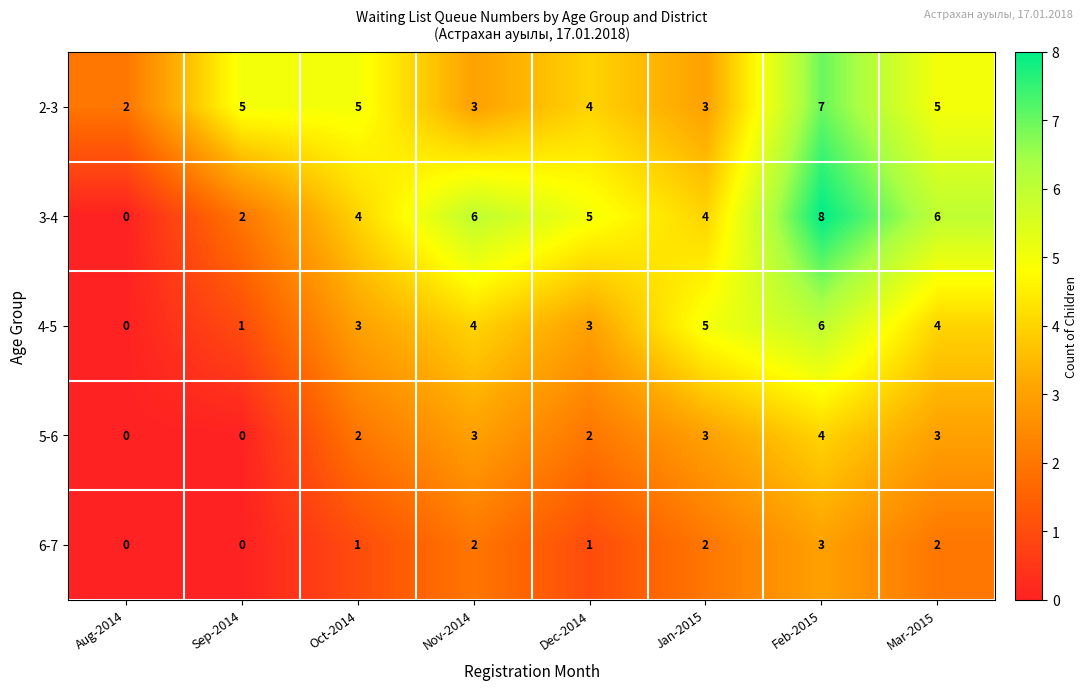

What is the spread (max minus min) of values at Oct-2014?

4